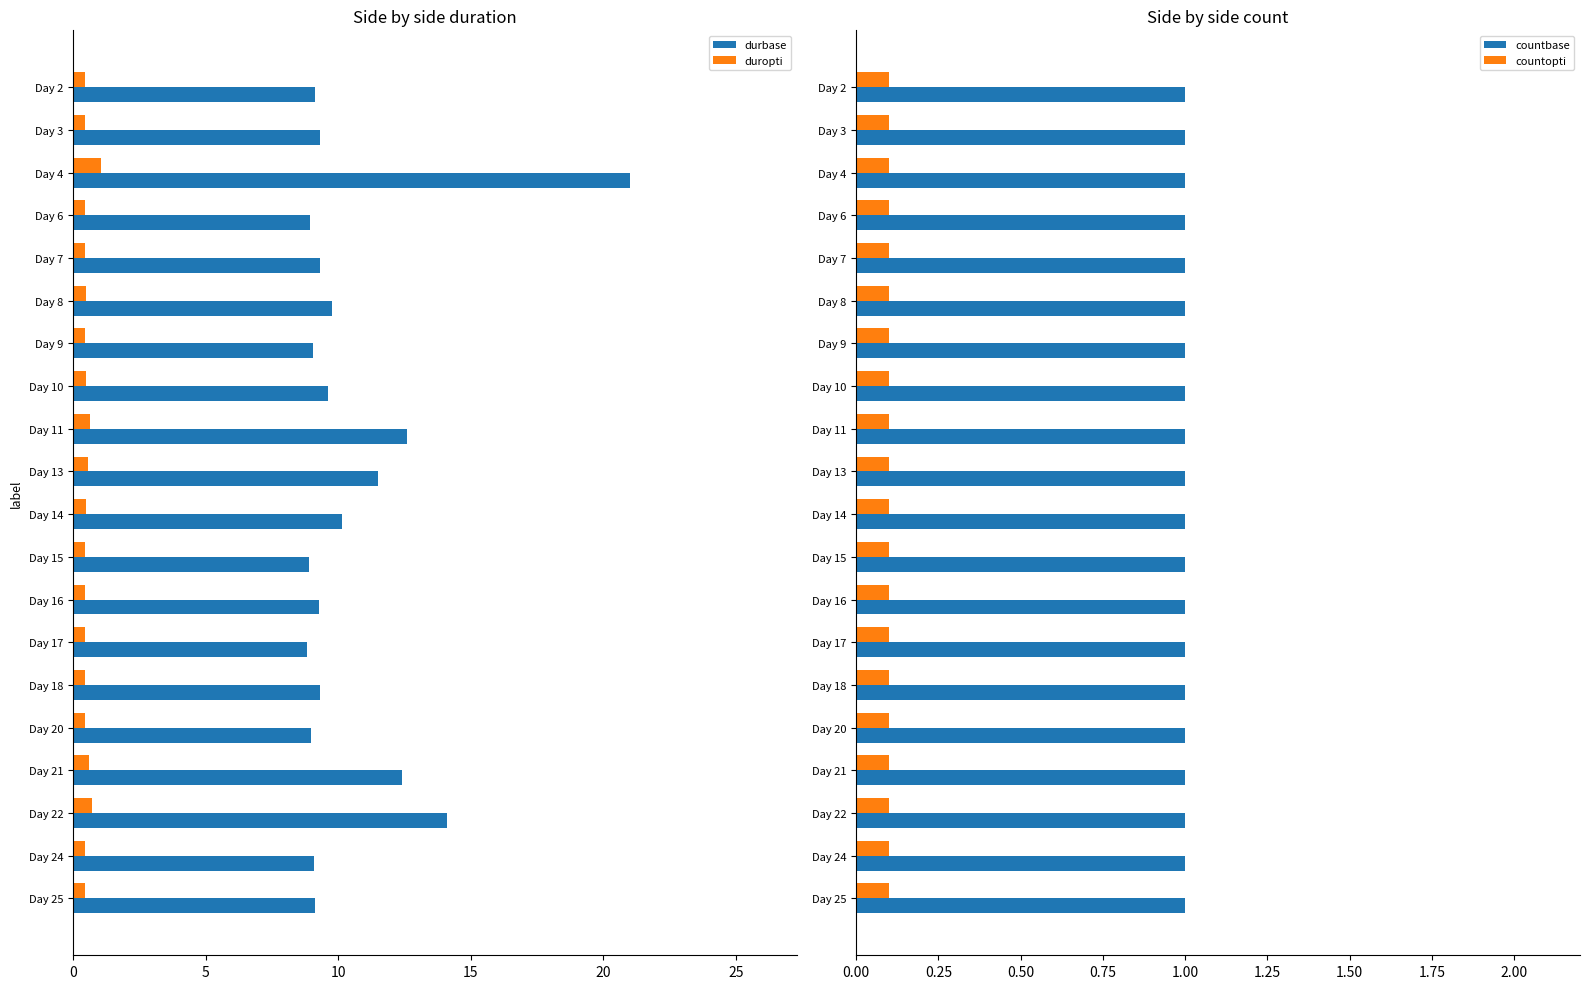

How many bars are there in each group?

4